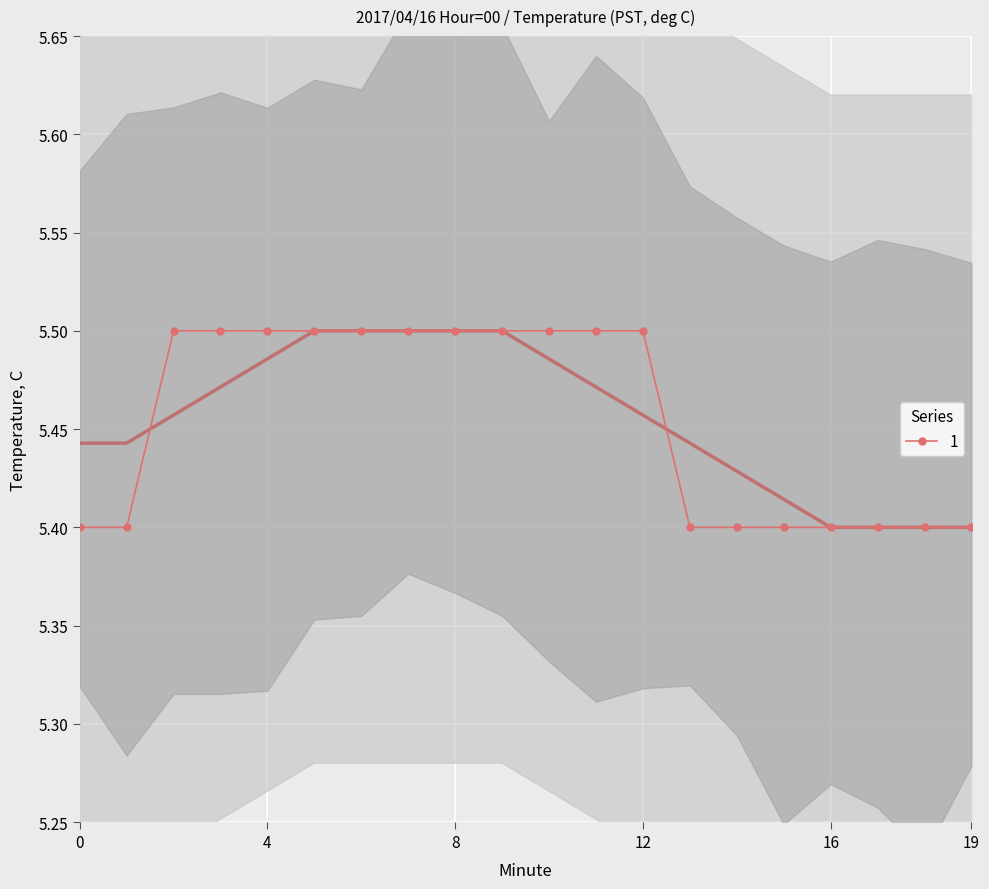

How many series are shown in this chart?

1